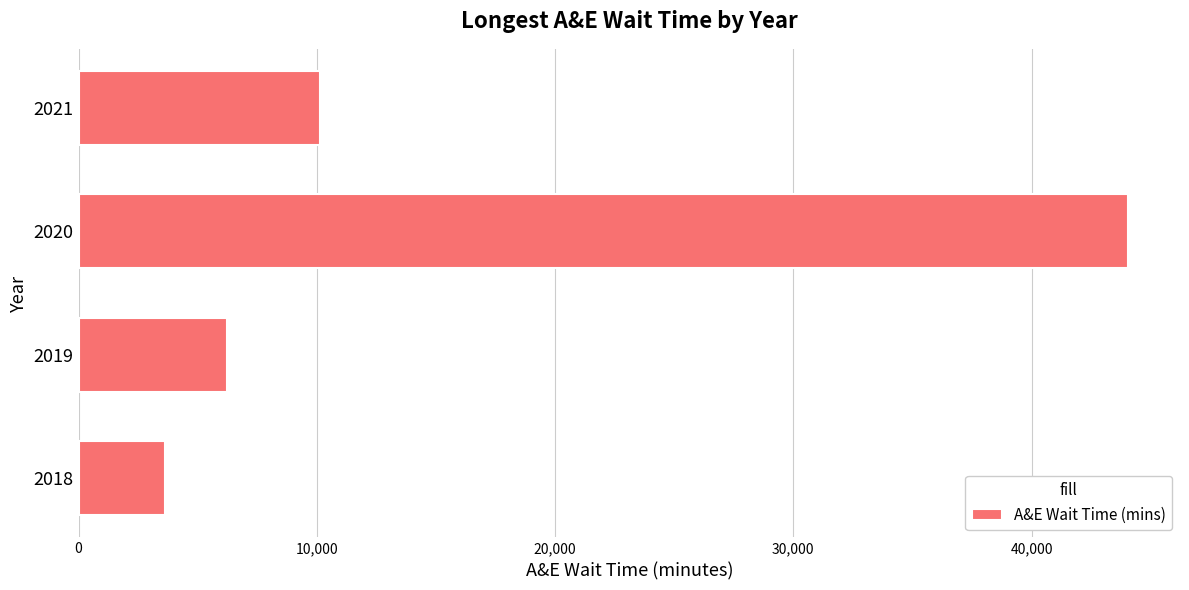

Between 2019 and 2020, which is larger?

2020